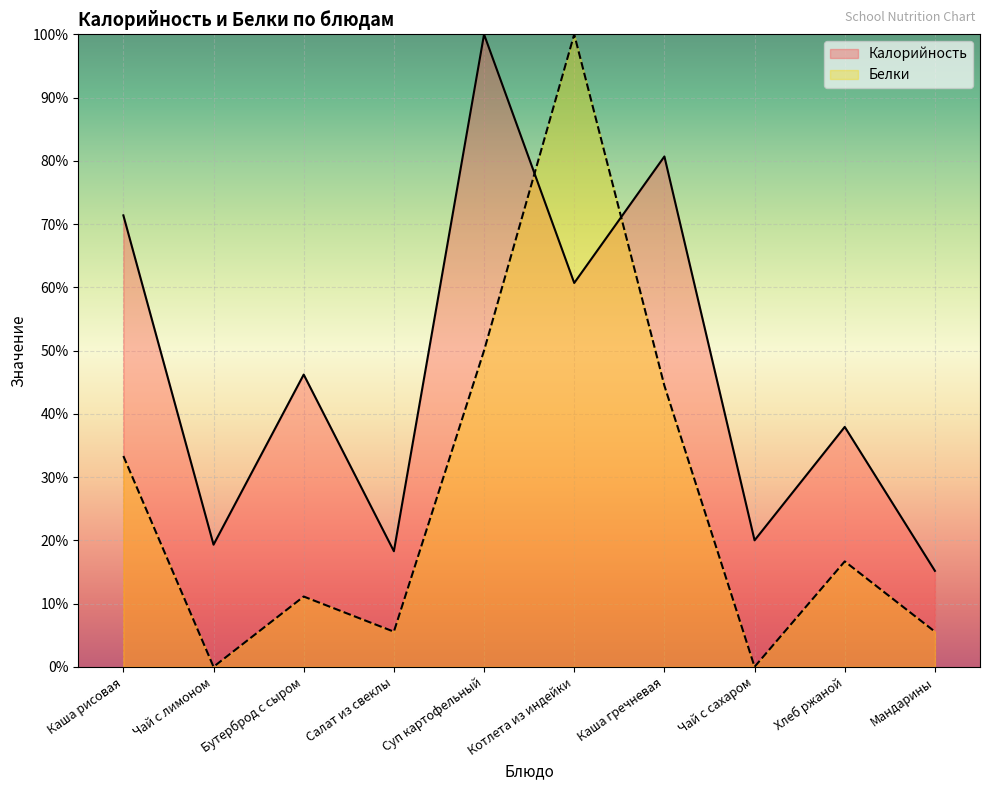

List the series in order of their peak value, highest first.

Калорийность, Белки